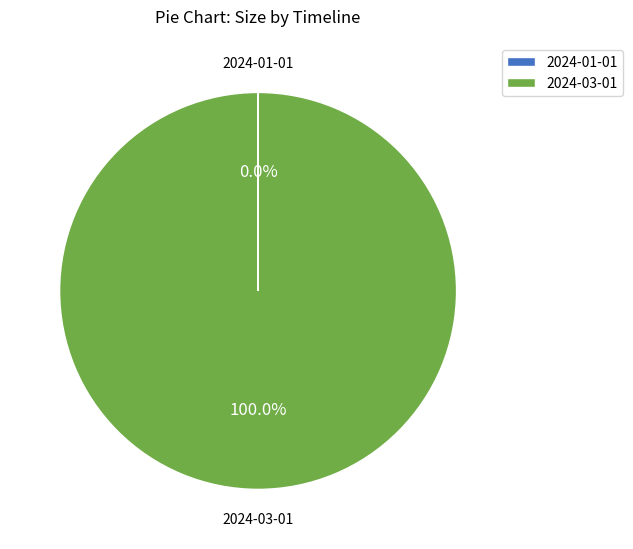

What is the majority slice?

2024-03-01